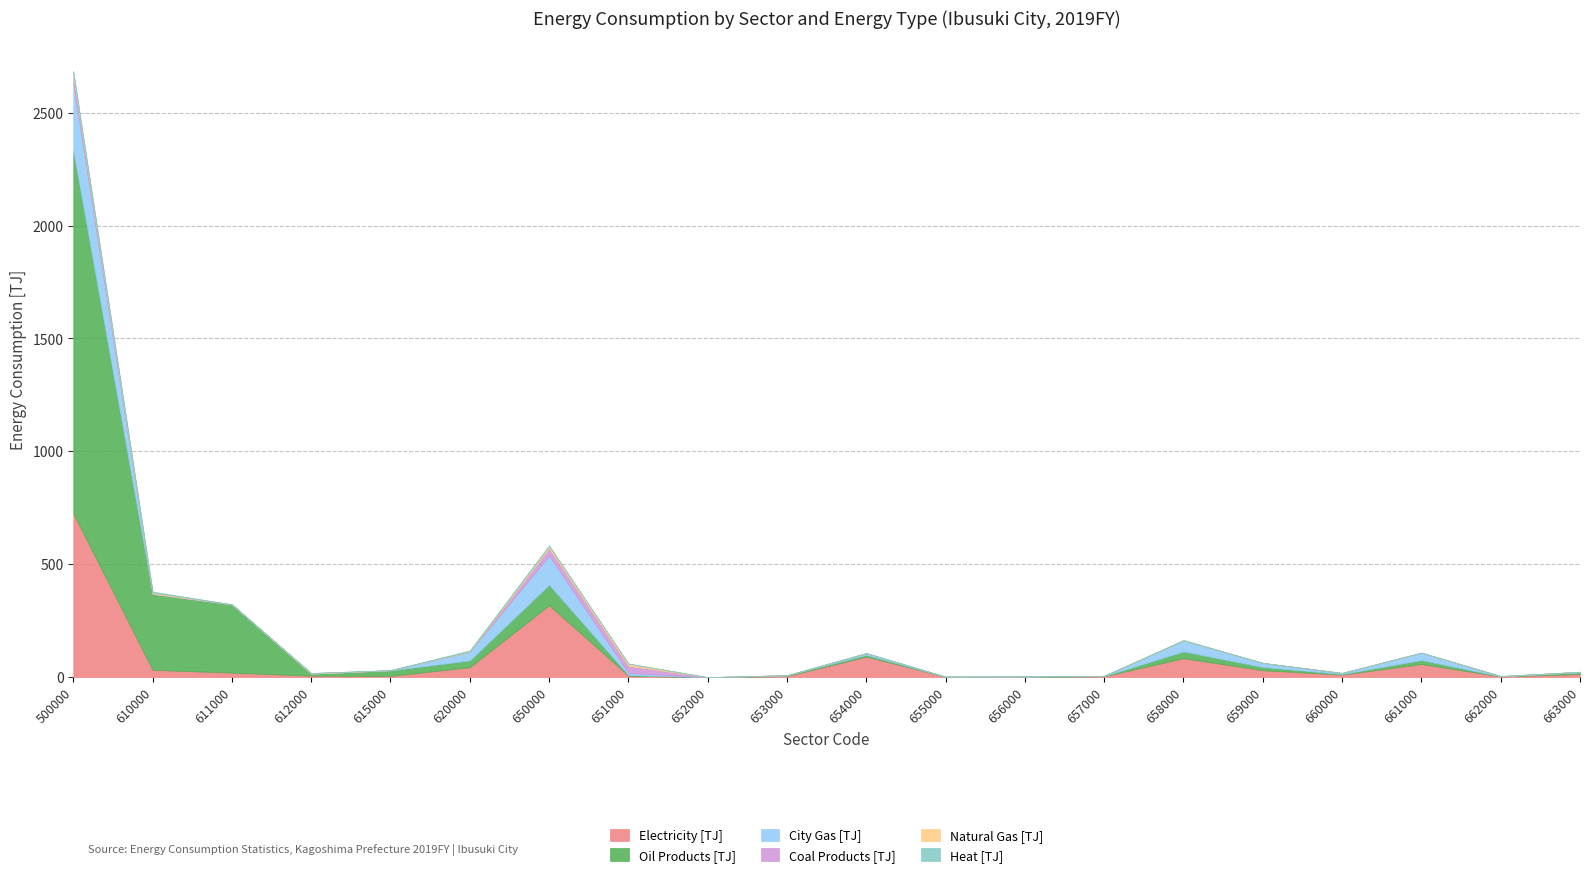

The Oil Products [TJ] series shows 1605.8 at 500000. True or false?

True